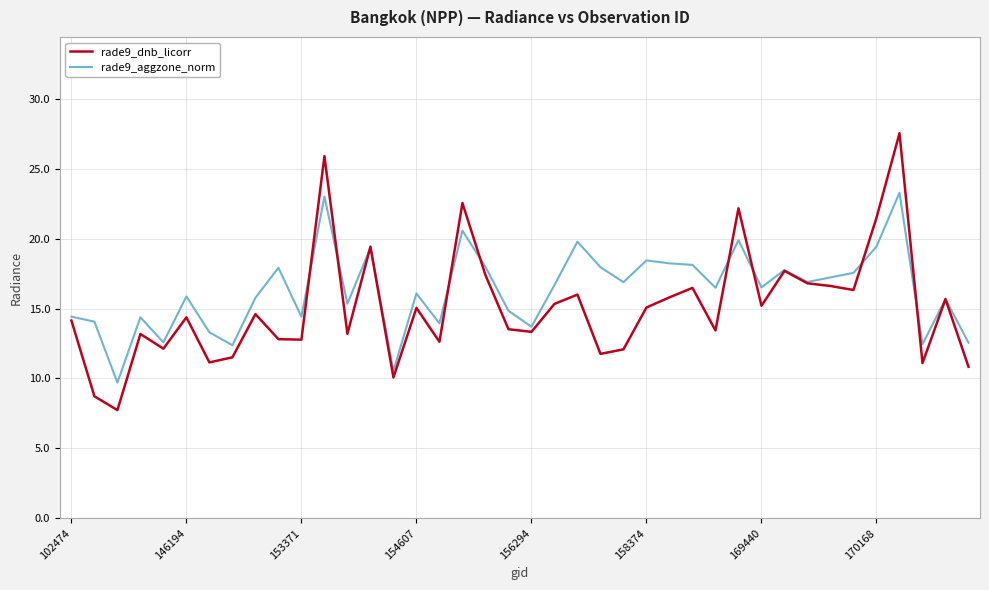

Rank the series by their maximum value, from lowest to highest.

rade9_aggzone_norm, rade9_dnb_licorr